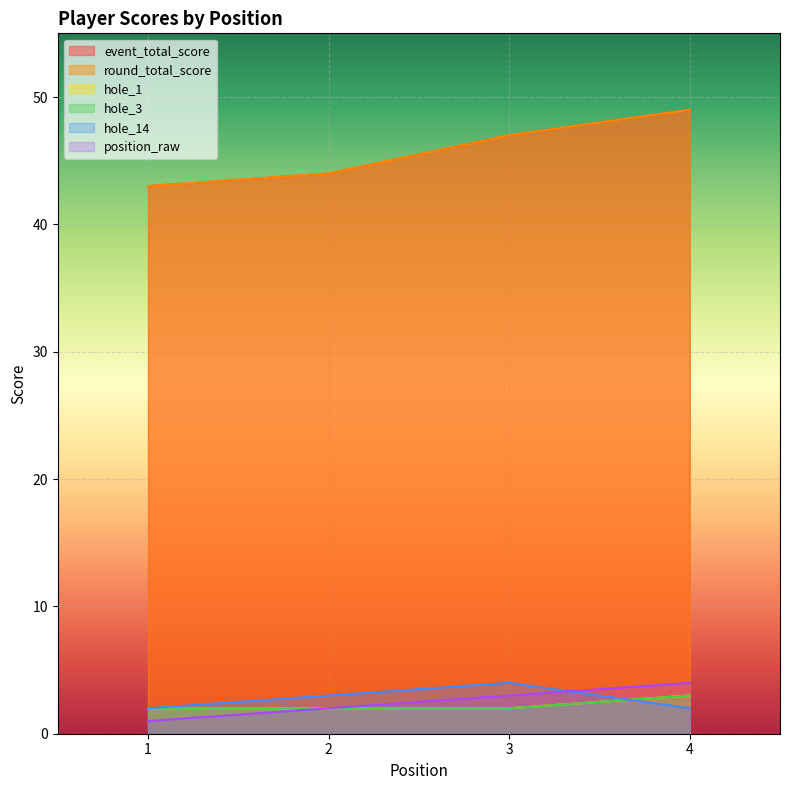

Is the value of round_total_score at 1 greater than the value of event_total_score at 1?

No